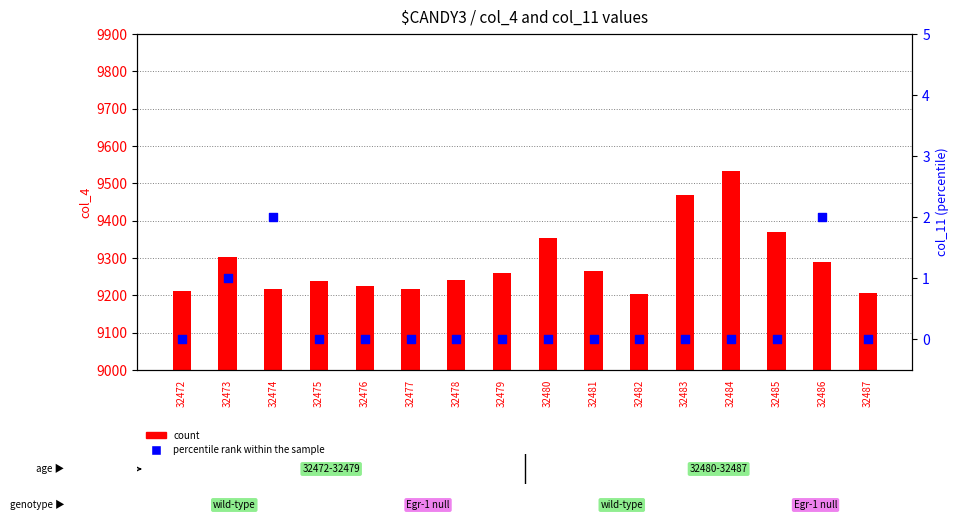

Which series reaches the maximum Y coordinate?

count